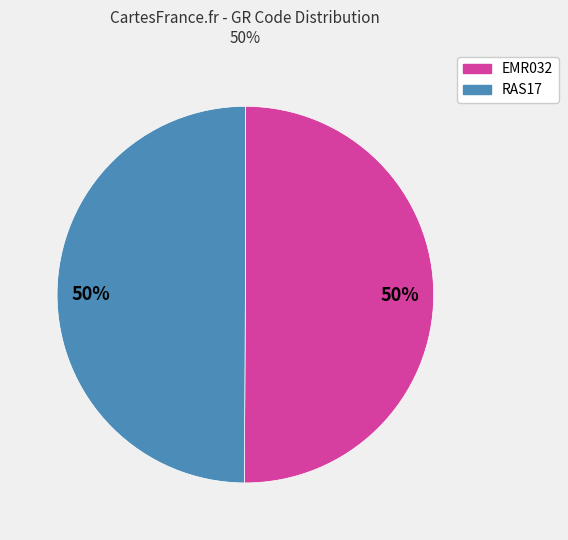

What is the ratio of the value at EMR032 to the value at RAS17?

1.0